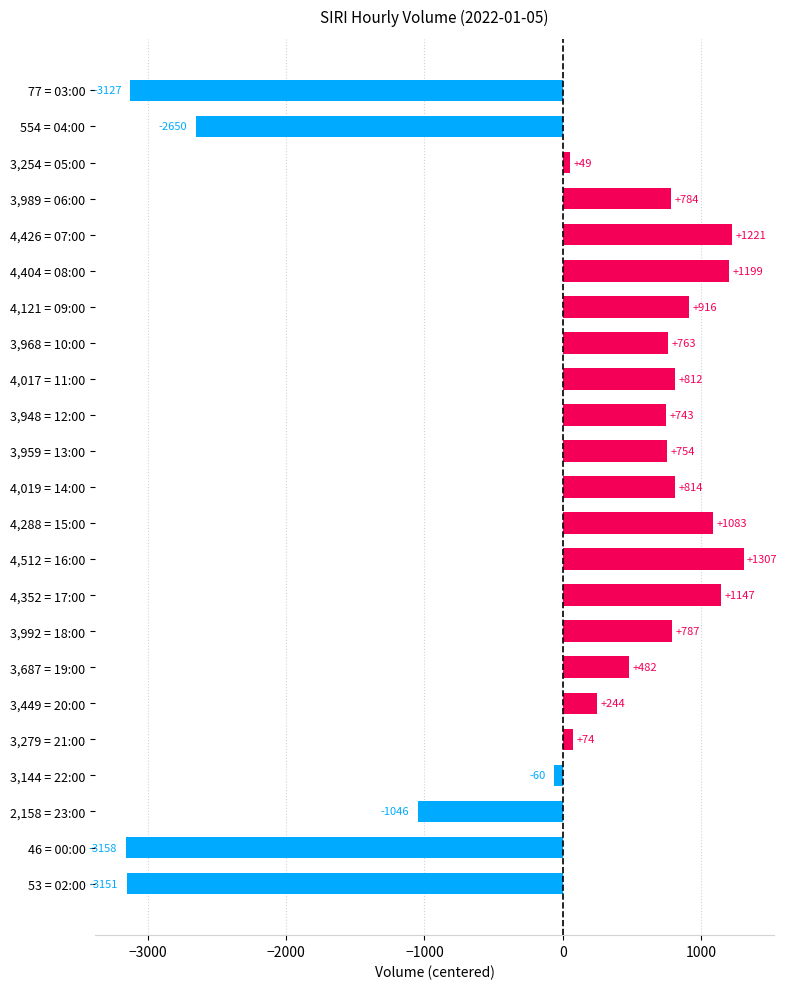

Rank the categories by value from lowest to highest.

46 = 00:00, 53 = 02:00, 77 = 03:00, 554 = 04:00, 2,158 = 23:00, 3,144 = 22:00, 3,254 = 05:00, 3,279 = 21:00, 3,449 = 20:00, 3,687 = 19:00, 3,948 = 12:00, 3,959 = 13:00, 3,968 = 10:00, 3,989 = 06:00, 3,992 = 18:00, 4,017 = 11:00, 4,019 = 14:00, 4,121 = 09:00, 4,288 = 15:00, 4,352 = 17:00, 4,404 = 08:00, 4,426 = 07:00, 4,512 = 16:00